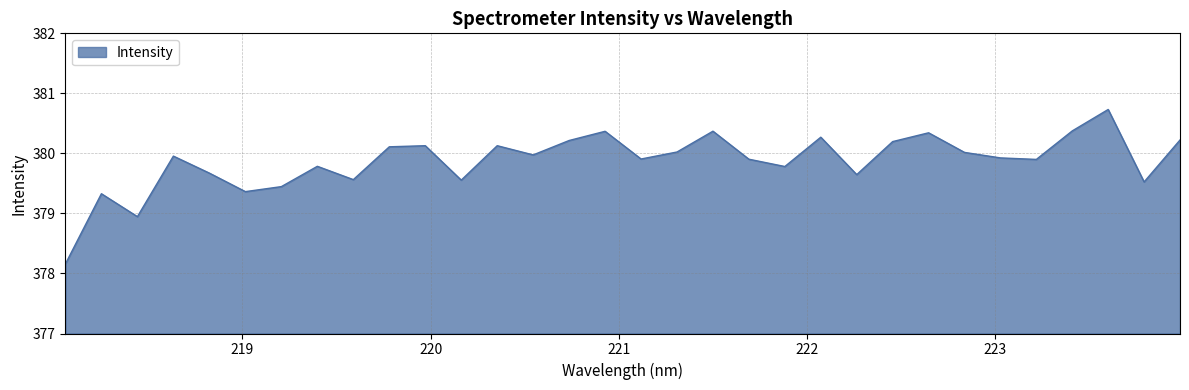

What is the average value?

379.9